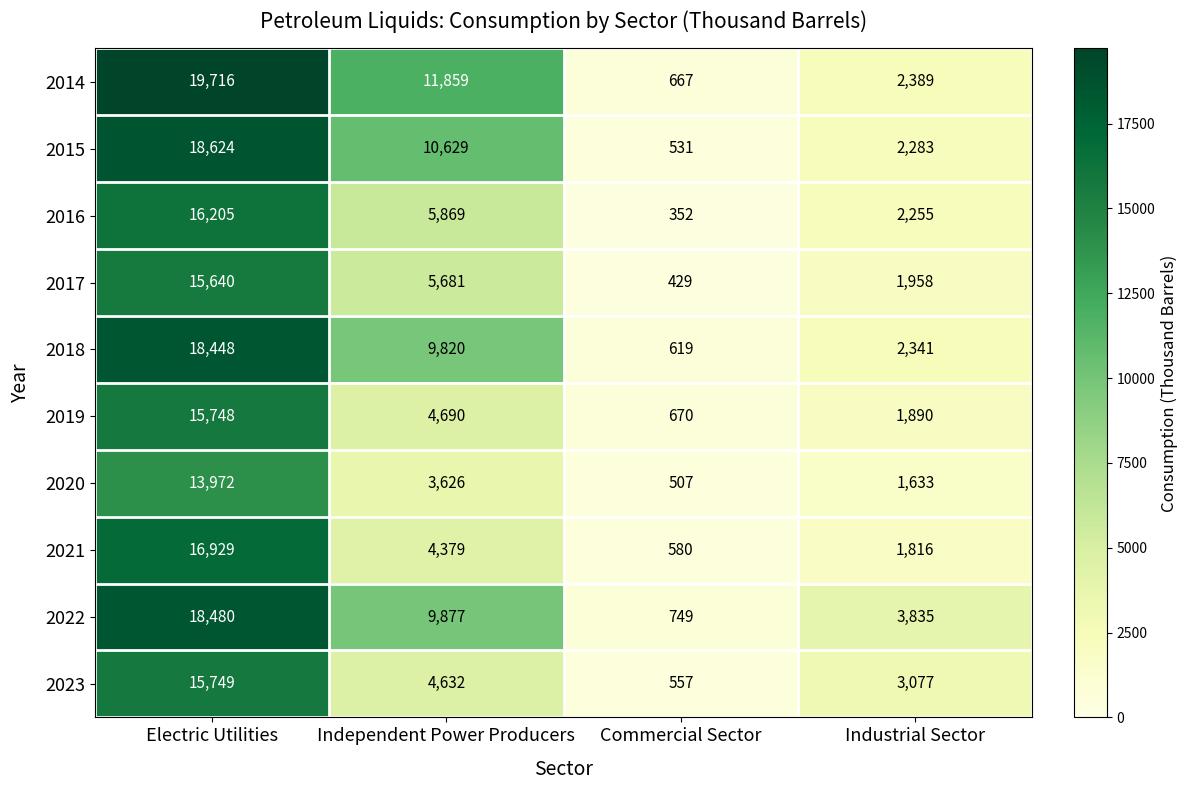

What is the minimum value shown in the chart?

352